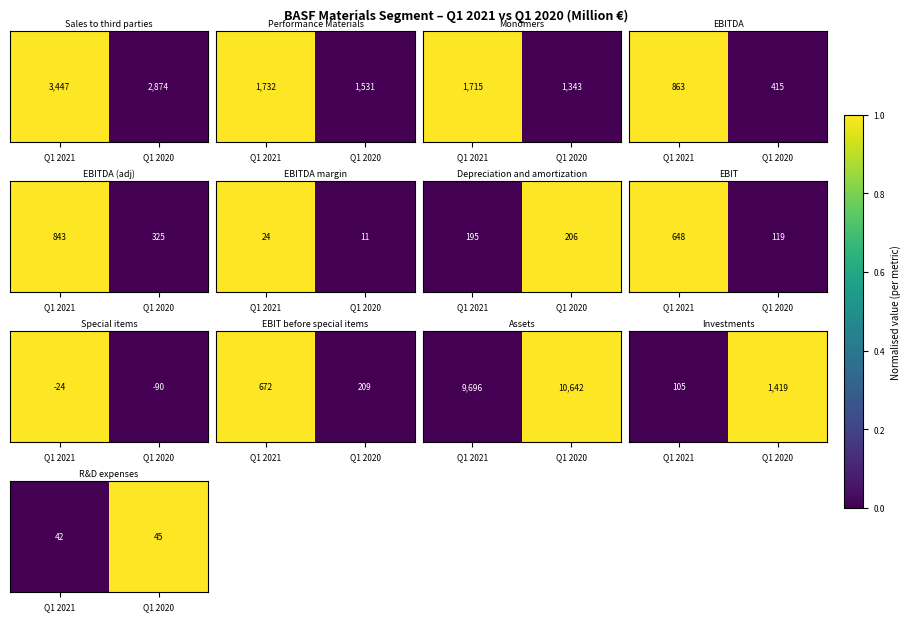

How many positive values are there?

1